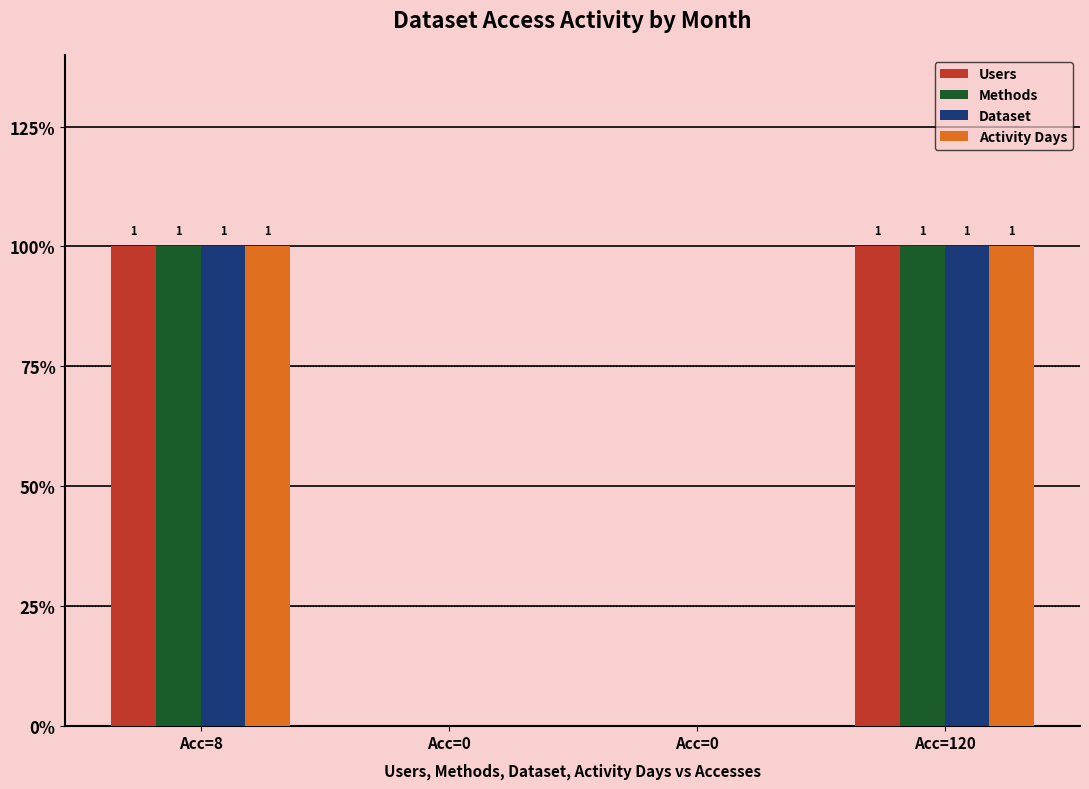

What is the label of the 4th bar from the left?

Acc=120